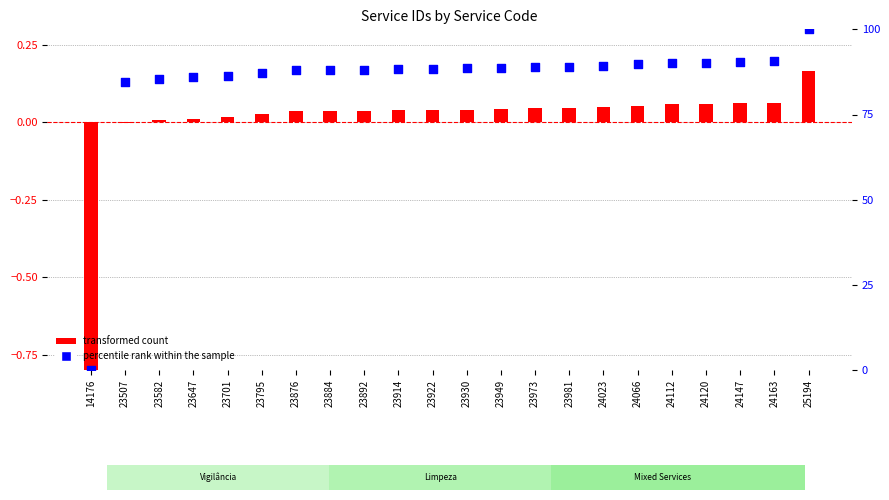

Which series reaches the minimum Y coordinate?

transformed count